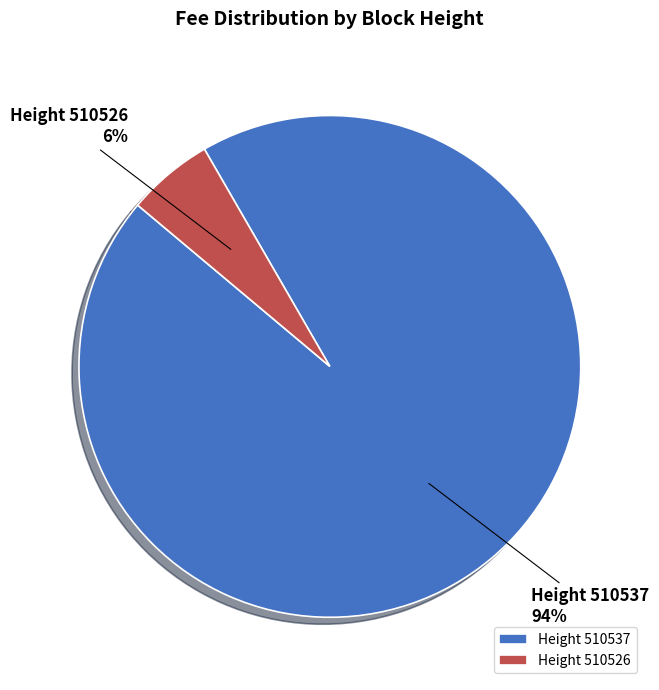

Which has a higher value, Height 510537 or Height 510526?

Height 510537